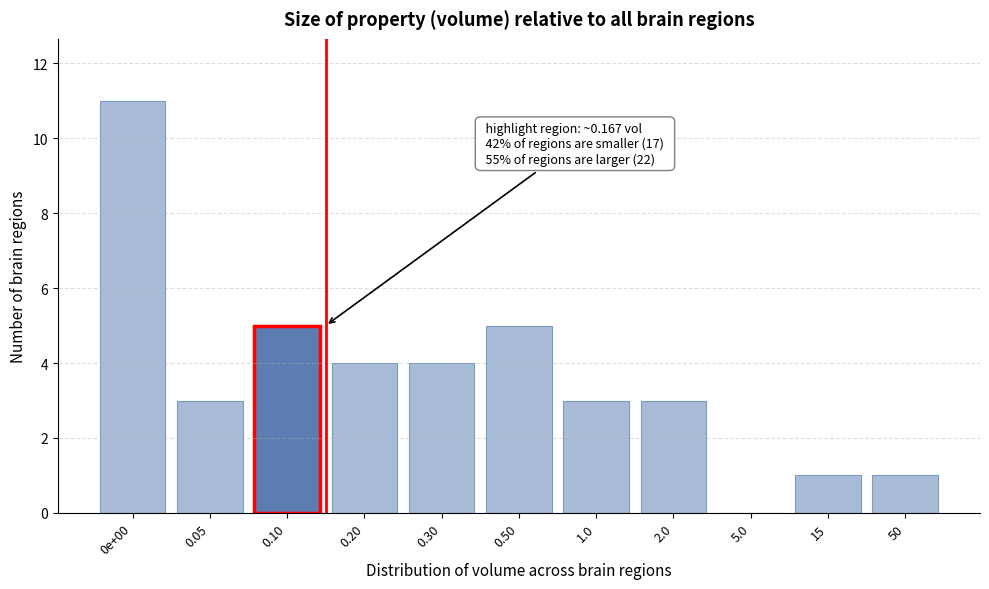

Reading left to right, extract all data points from this chart.

0e+00=11	0.05=3	0.10=5	0.20=4	0.30=4	0.50=5	1.0=3	2.0=3	5.0=0	15=1	50=1